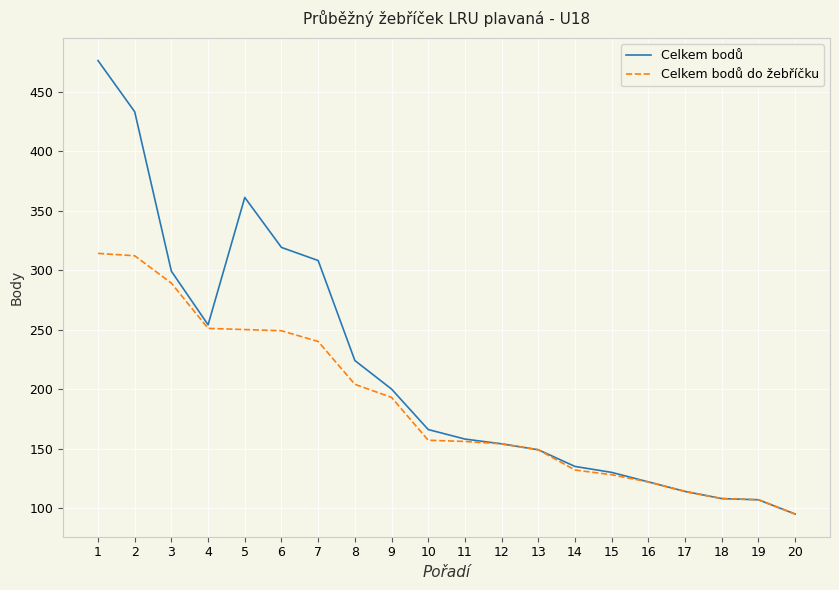

At which category does the chart reach its minimum across all series?

20